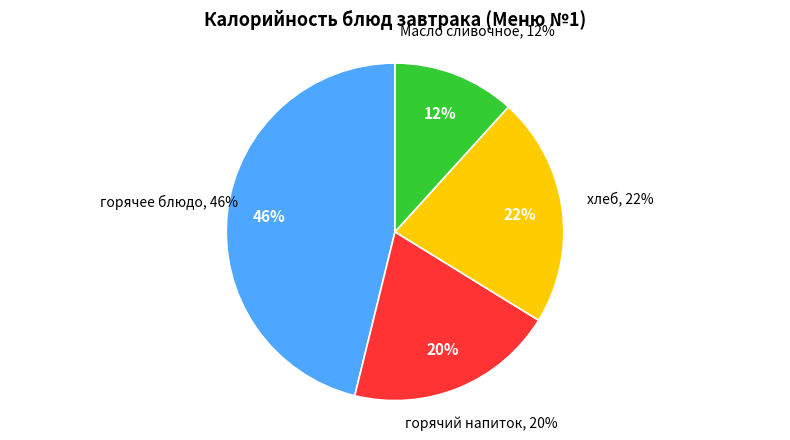

To the nearest percent, what percentage of the pie is Масло сливочное?

12%